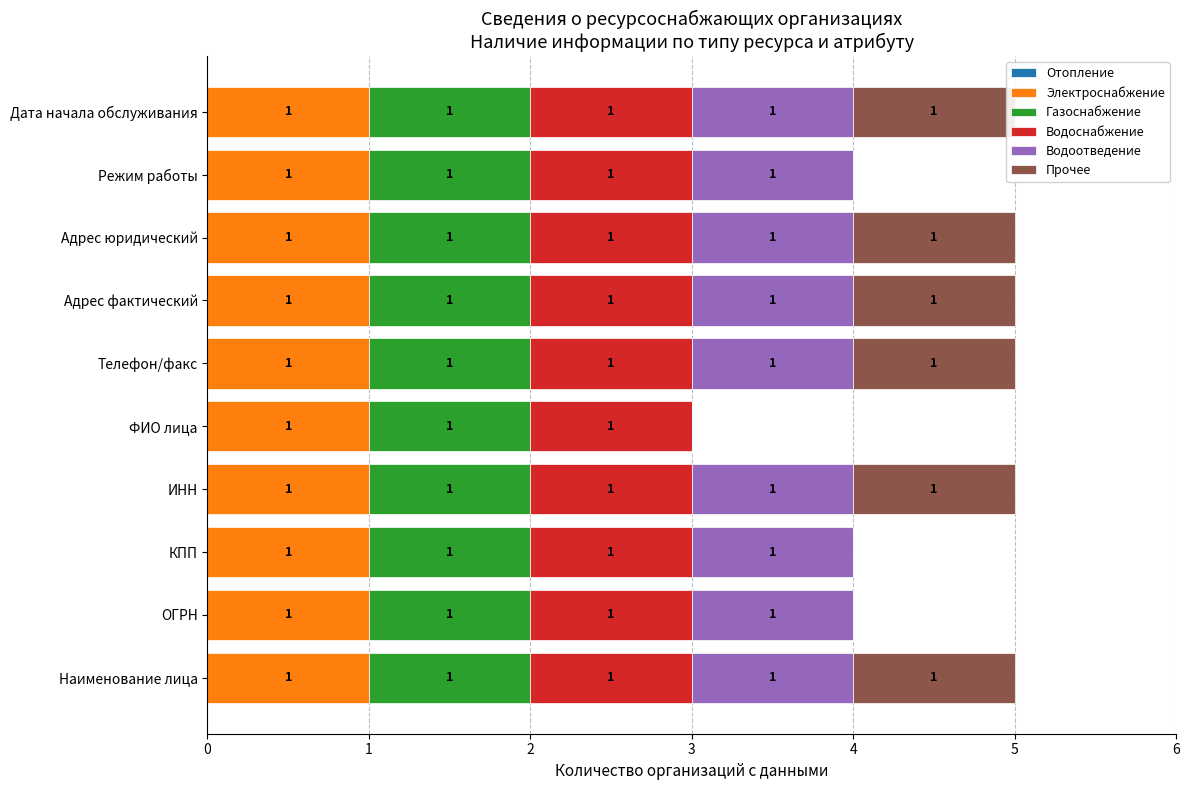

What is the sum of all Прочее values?

6.0